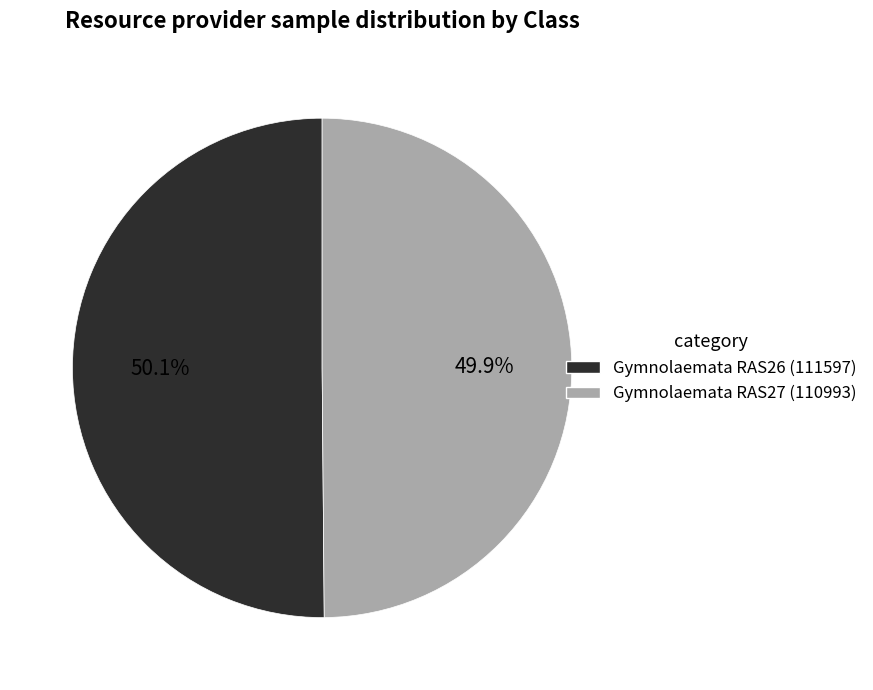

Does any single category account for the majority?

Yes